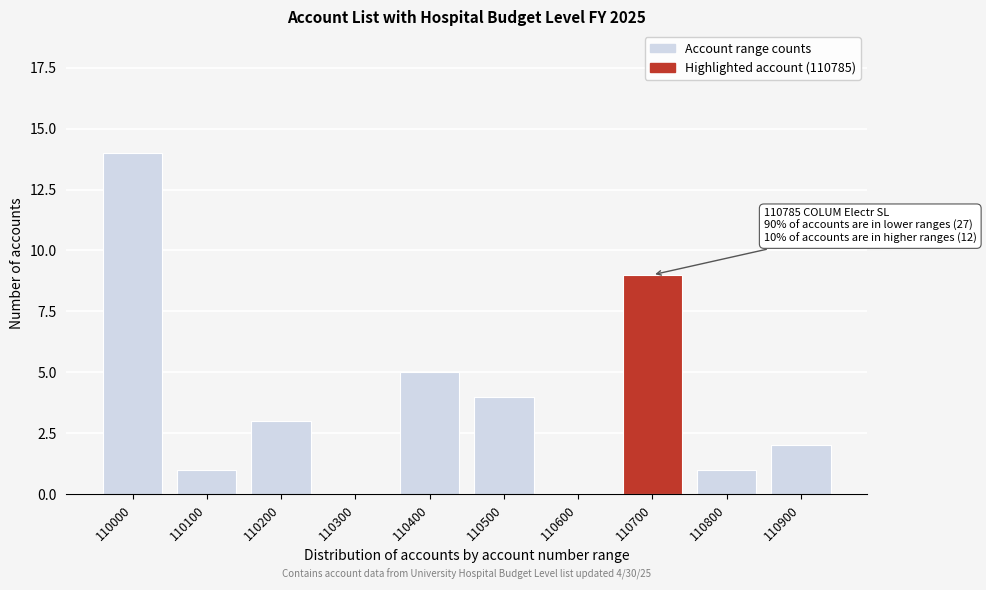

Reading right to left, transcribe all the data shown in this chart.

110900=2	110800=1	110700=9	110600=0	110500=4	110400=5	110300=0	110200=3	110100=1	110000=14